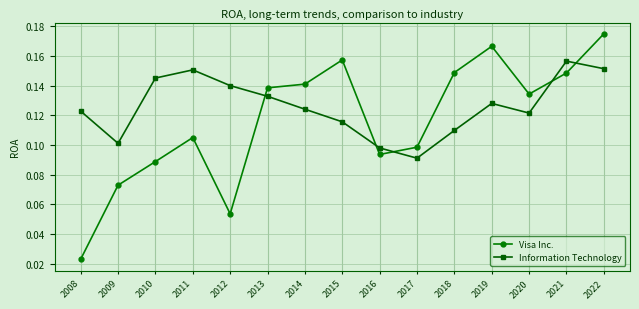

Which series has the widest spread of values?

Visa Inc.